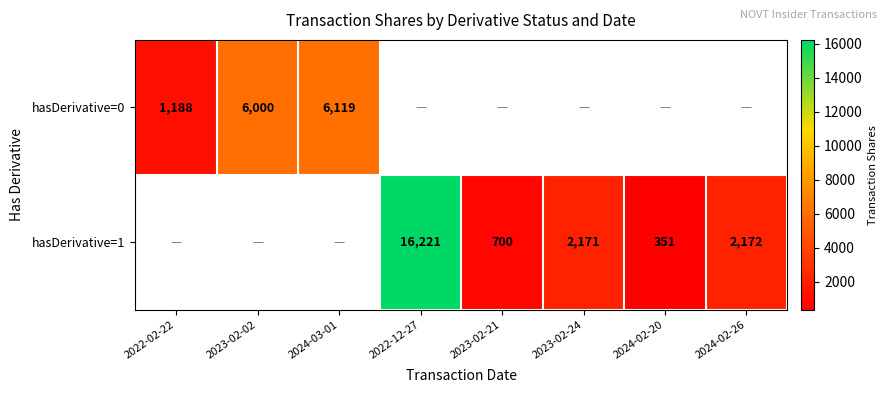

The hasDerivative=1 series shows 2832 at 2024-02-26. True or false?

False